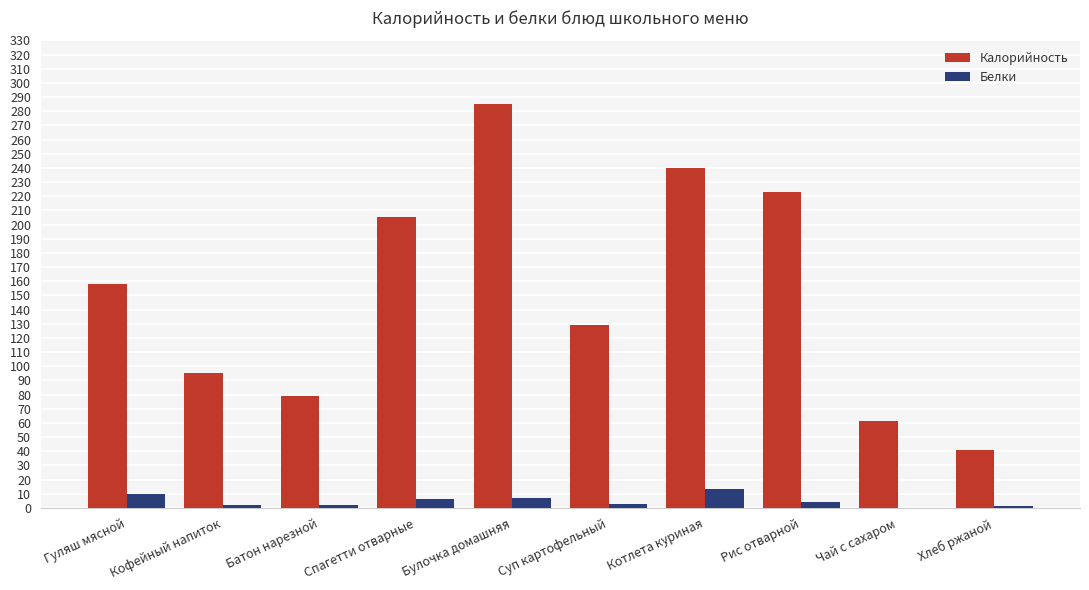

How many distinct data groups are displayed?

2